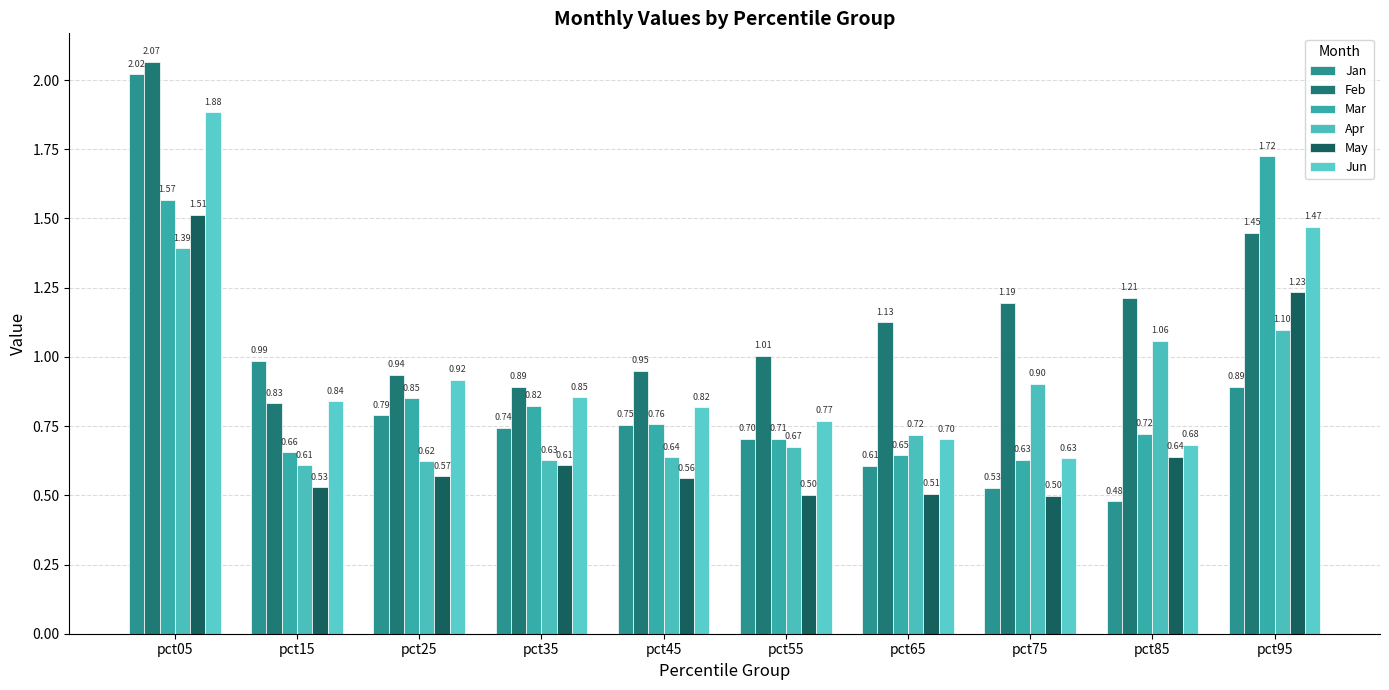

What is the sum of the May values at pct05 and pct25?

2.1